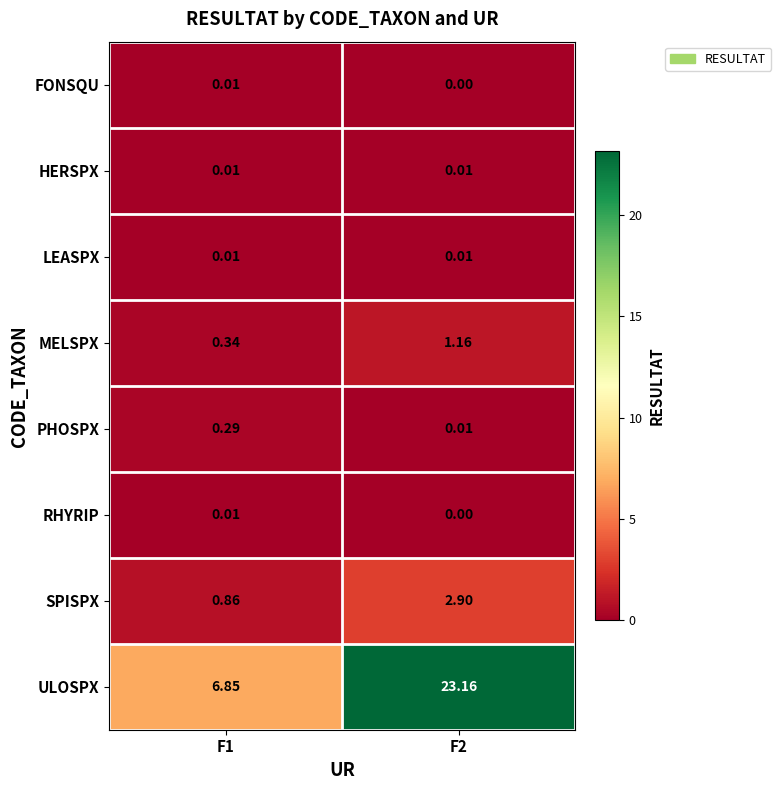

How many series are shown in this chart?

8